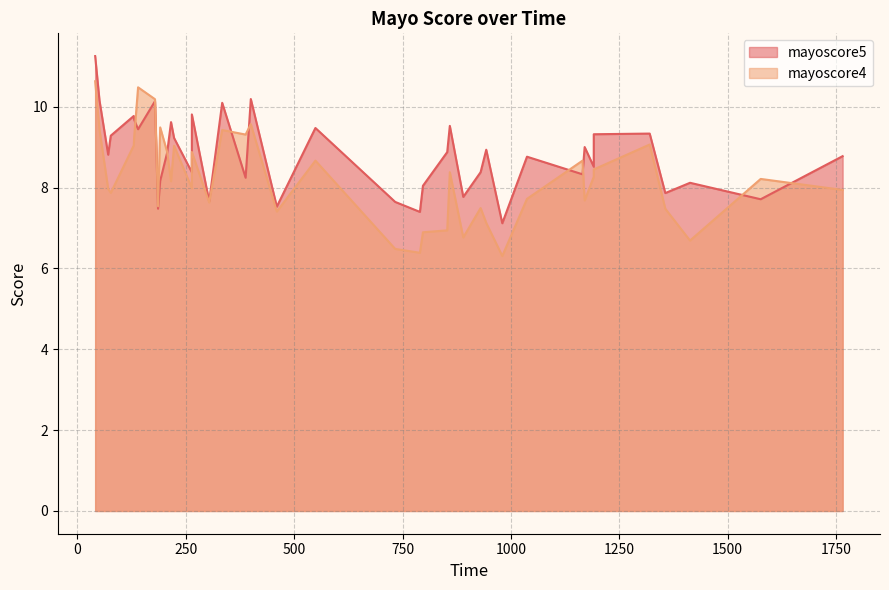

True or false: mayoscore5 has more than 2 points higher than both neighbors.

True